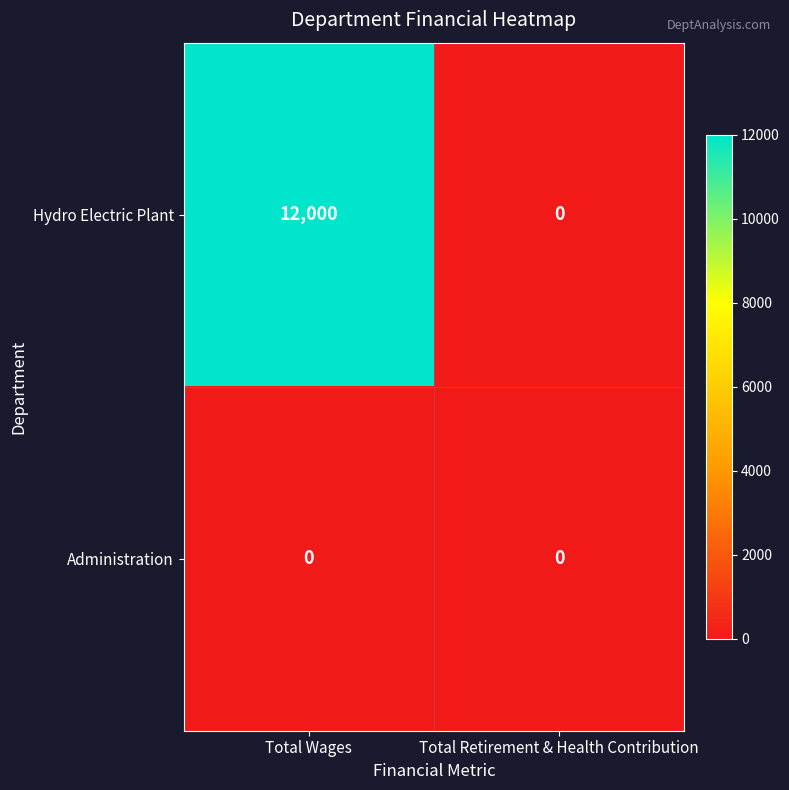

What is the total value across all series at Total Wages?

12000